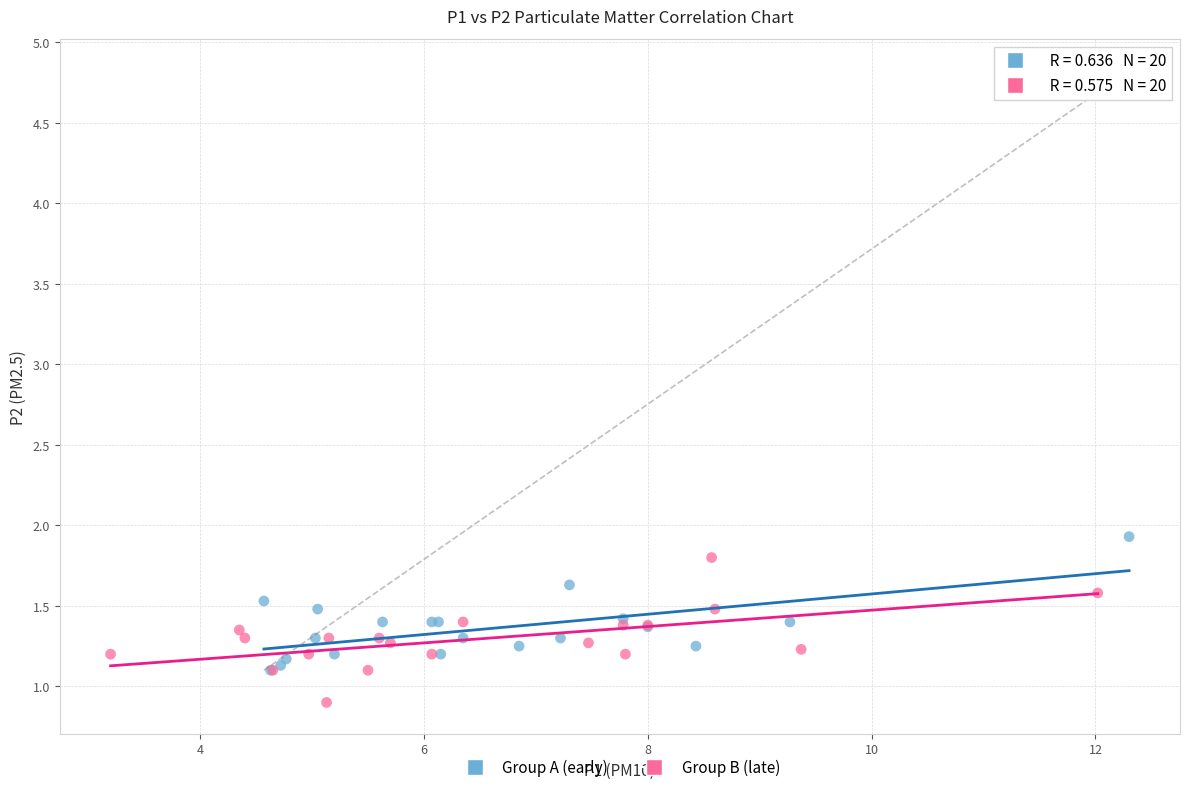

Which series reaches the minimum Y coordinate?

Group B (late)